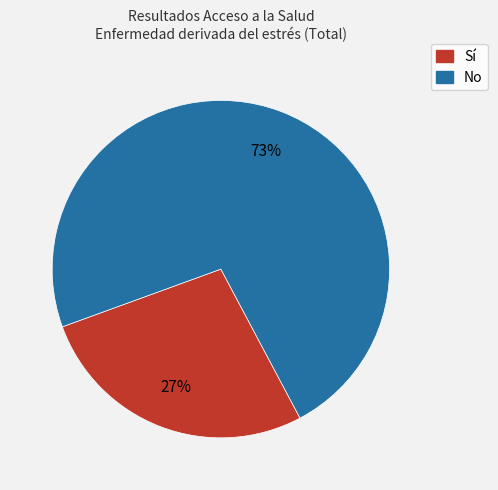

Does any single category account for the majority?

Yes